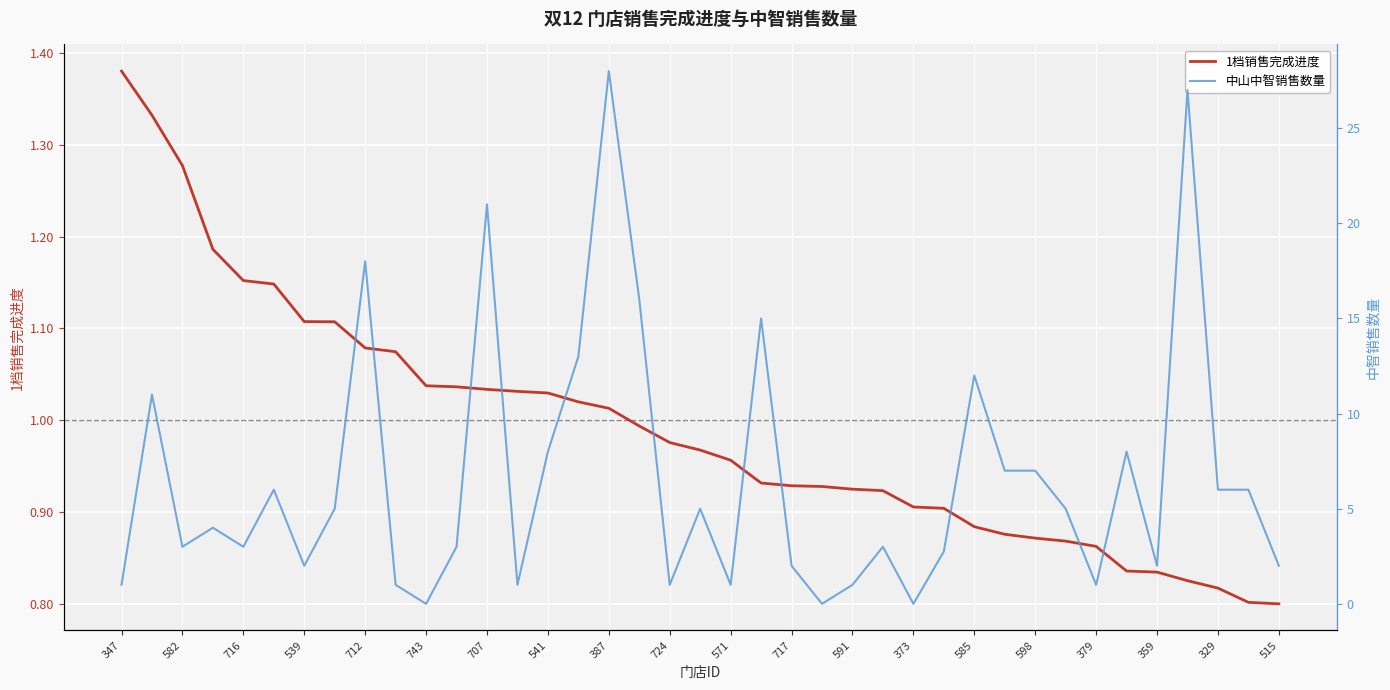

The 1档销售完成进度 series shows 0.9 at 373. True or false?

True